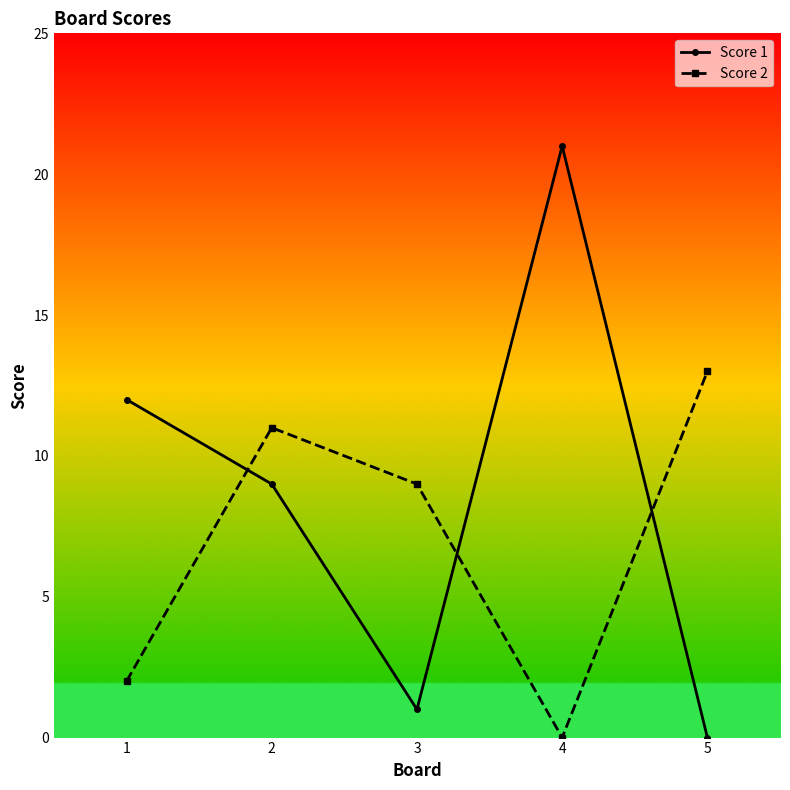

At which category does the chart reach its peak across all series?

4